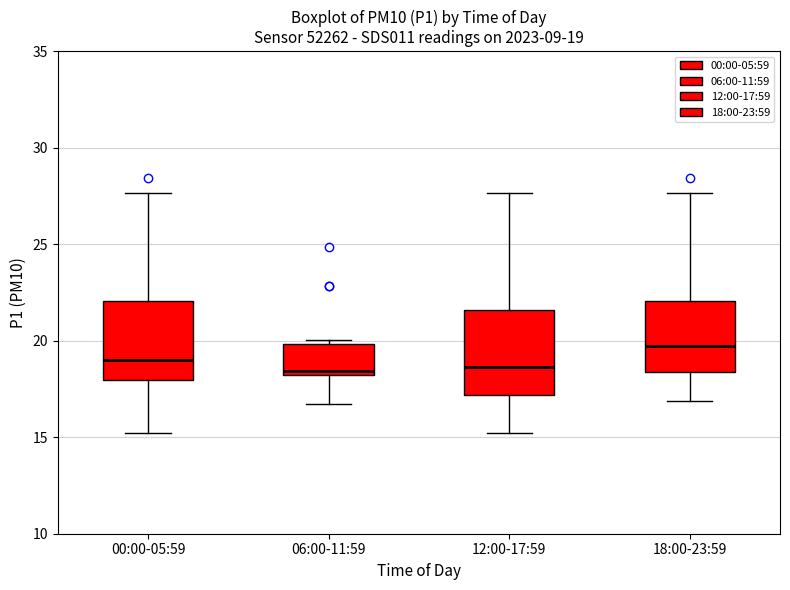

Which box's median line is the highest?

18:00-23:59